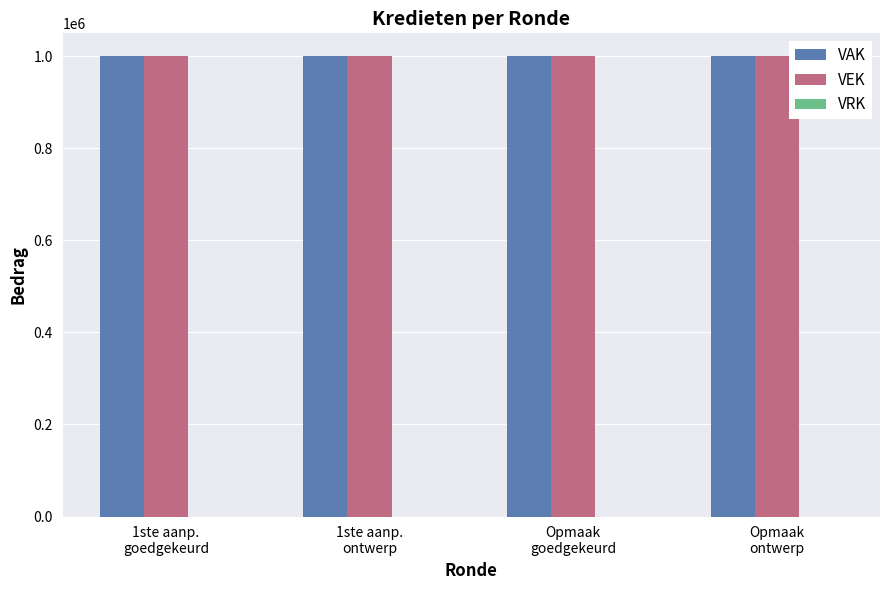

The VEK series shows 1000000 at Opmaak
goedgekeurd. True or false?

True